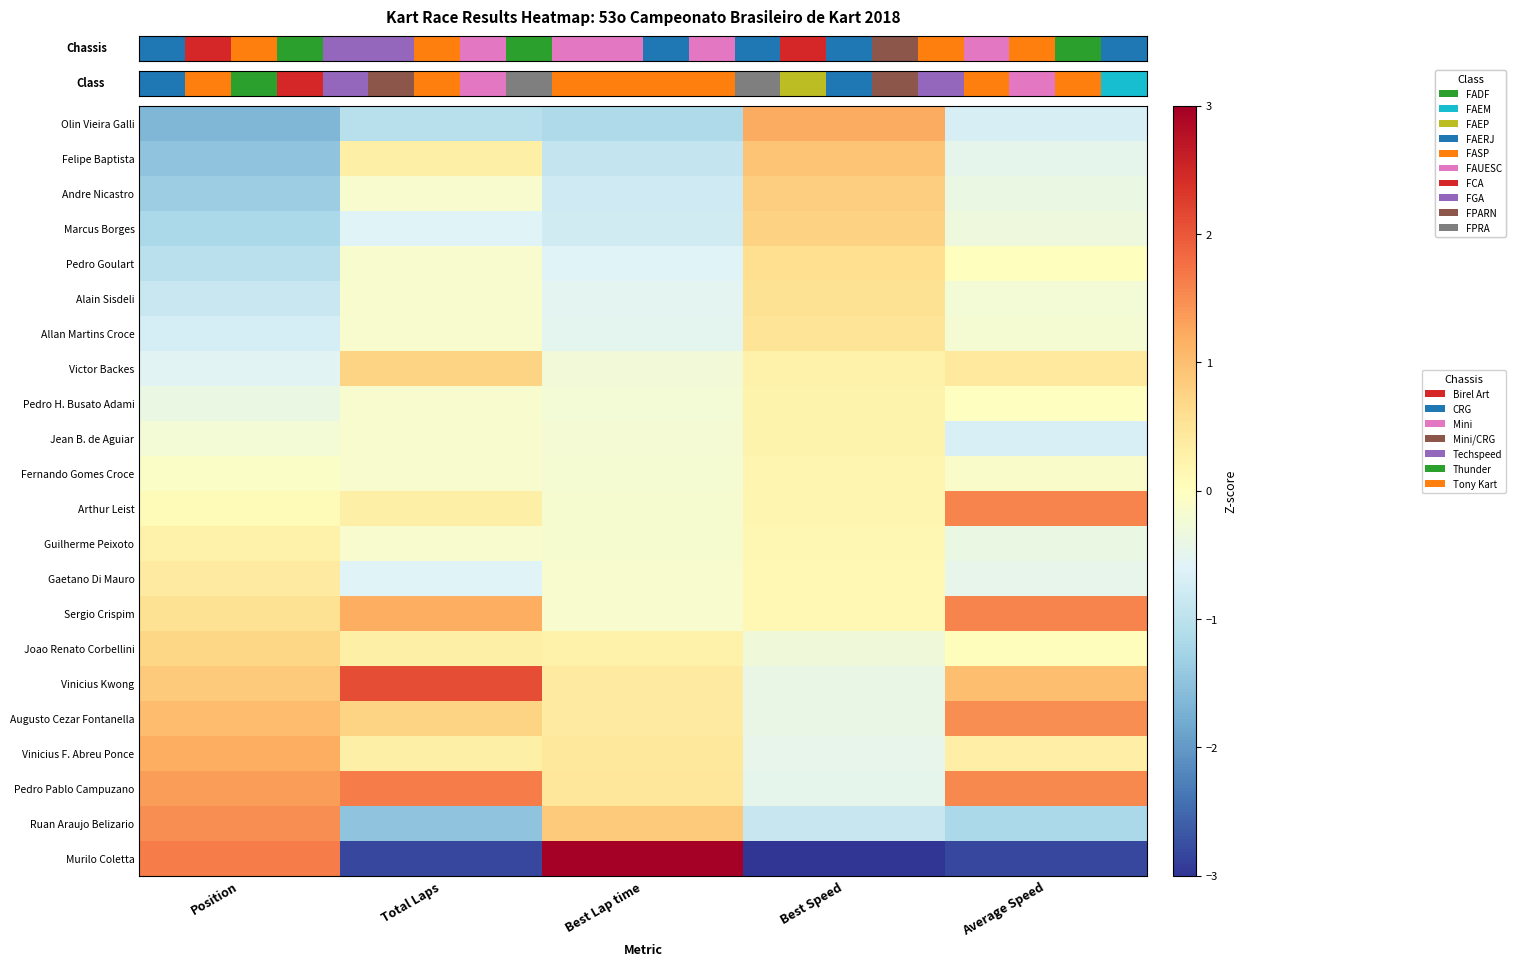

How many distinct data groups are displayed?

22